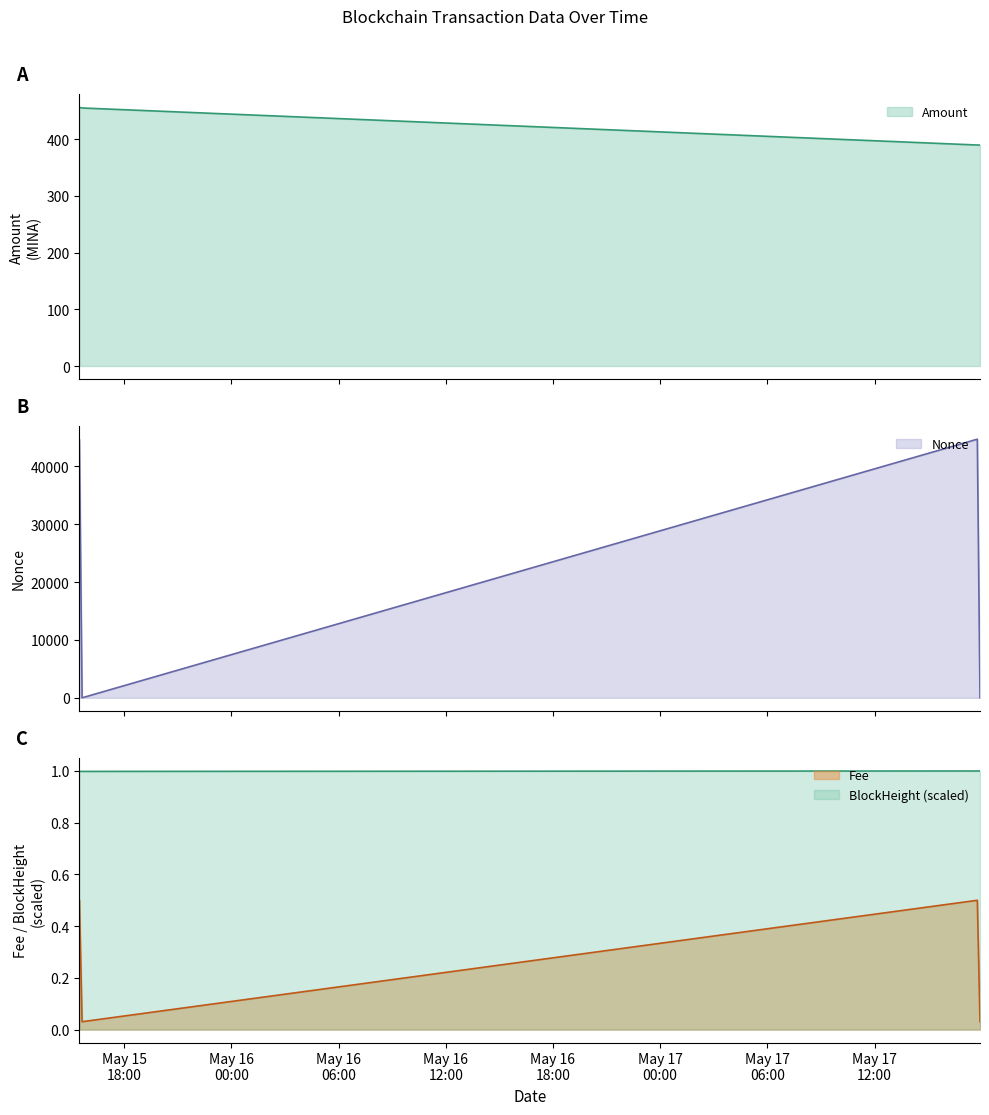

What is the approximate value of Nonce at 2024-05-15 15:30:00?

44569.0